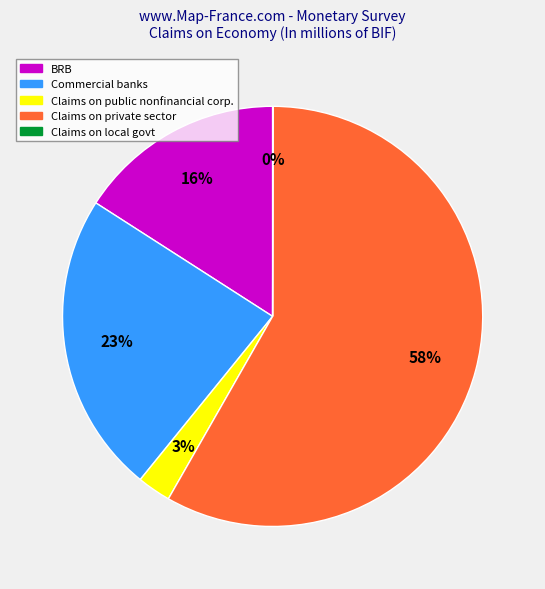

To the nearest percent, what is the average slice percentage?

20%